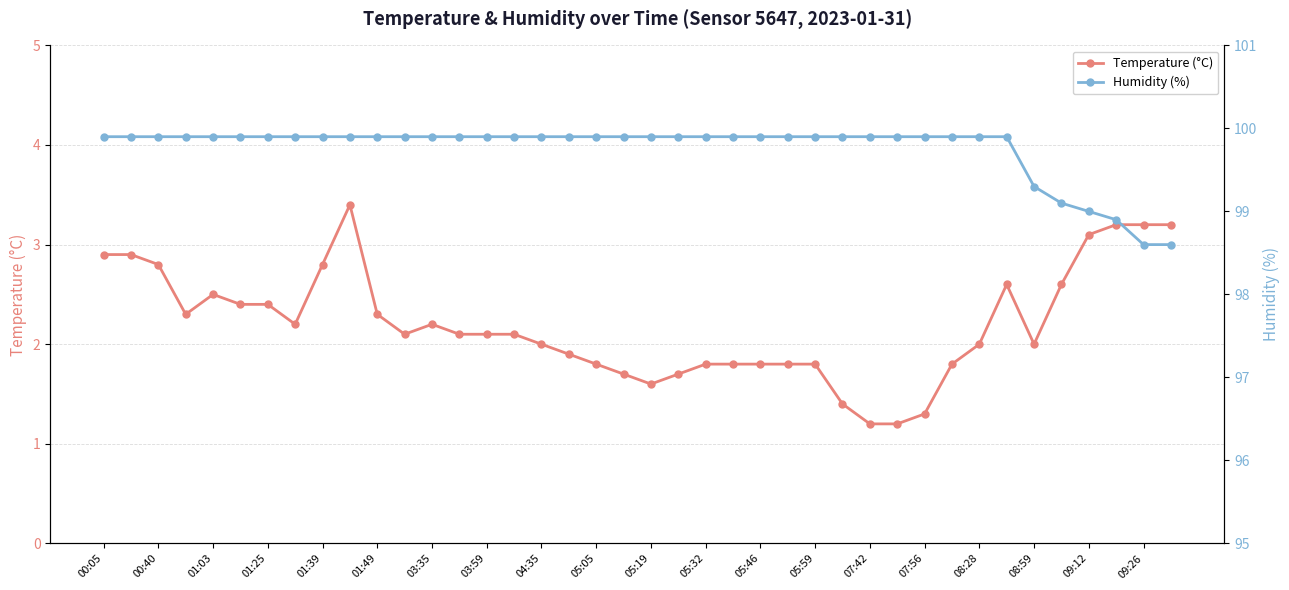

How many lines are shown in the chart?

2